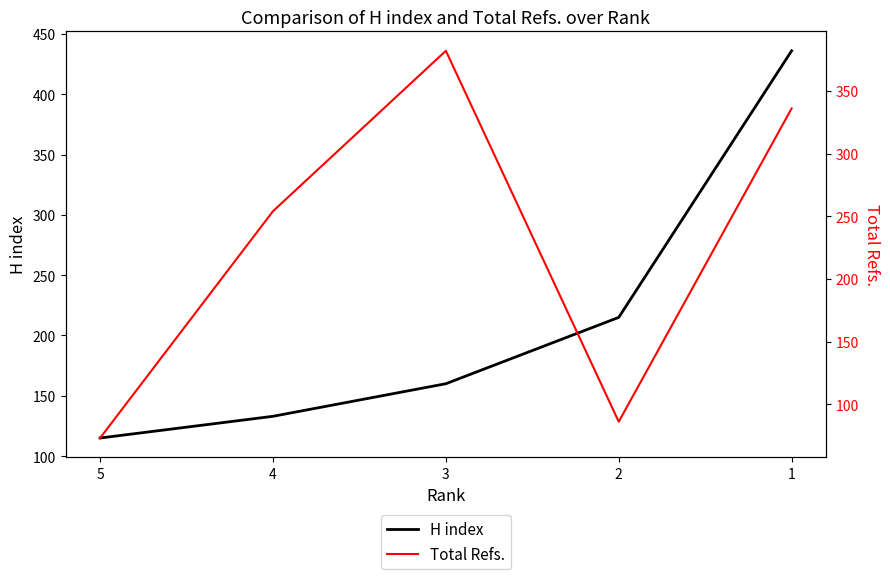

Which series has the largest range (max minus min)?

H index